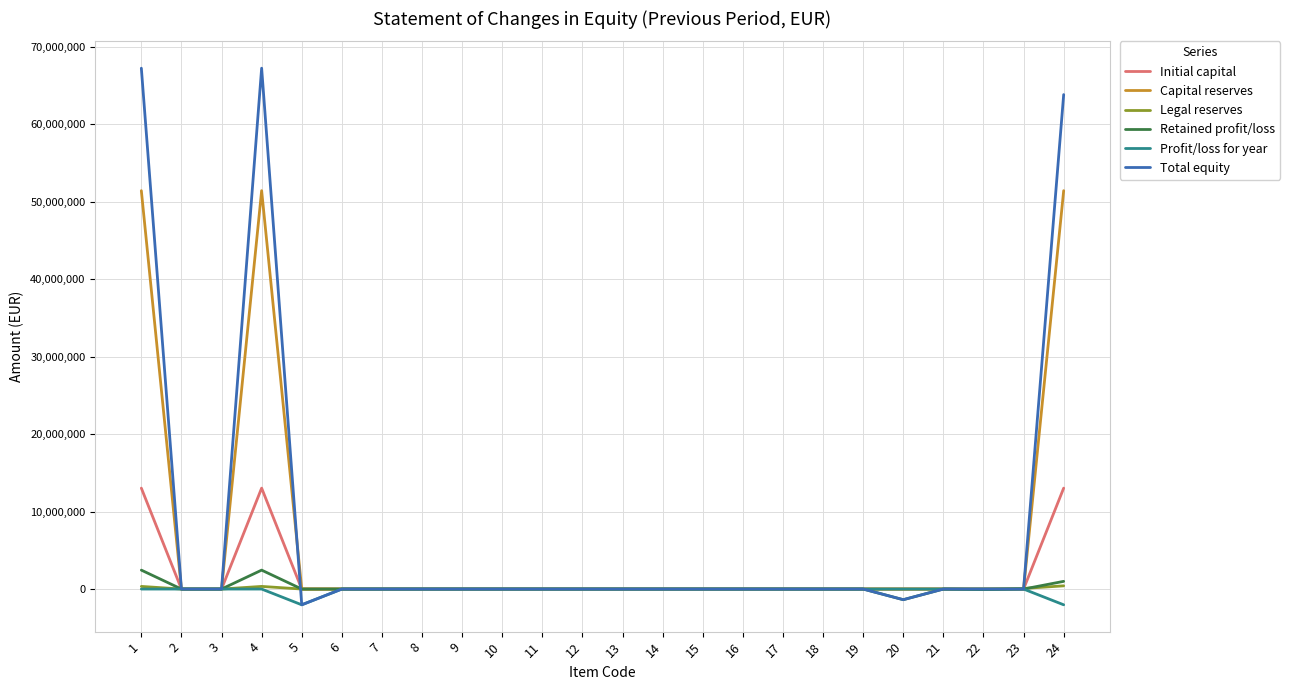

Which series changed the most between 1 and 9?

Total equity